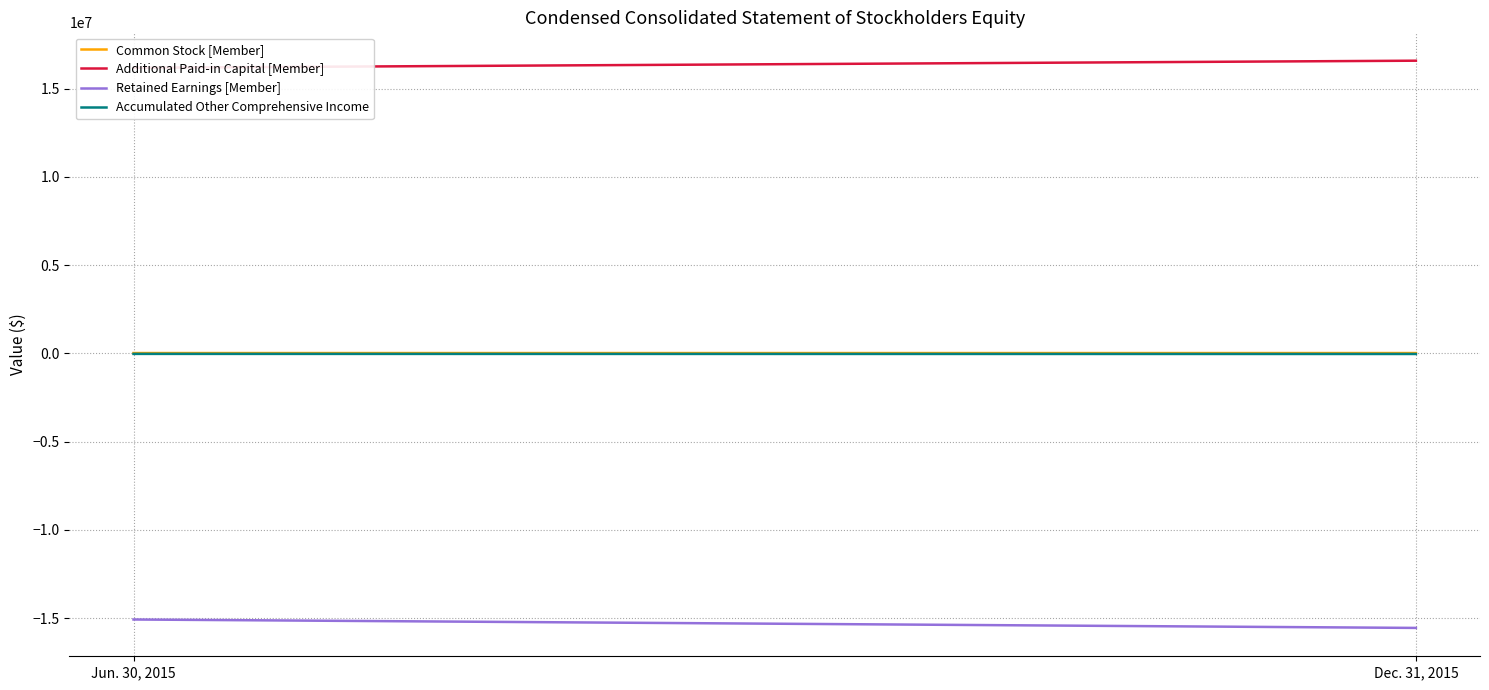

List the labels in order of Additional Paid-in Capital [Member] value, smallest first.

Jun. 30, 2015, Dec. 31, 2015